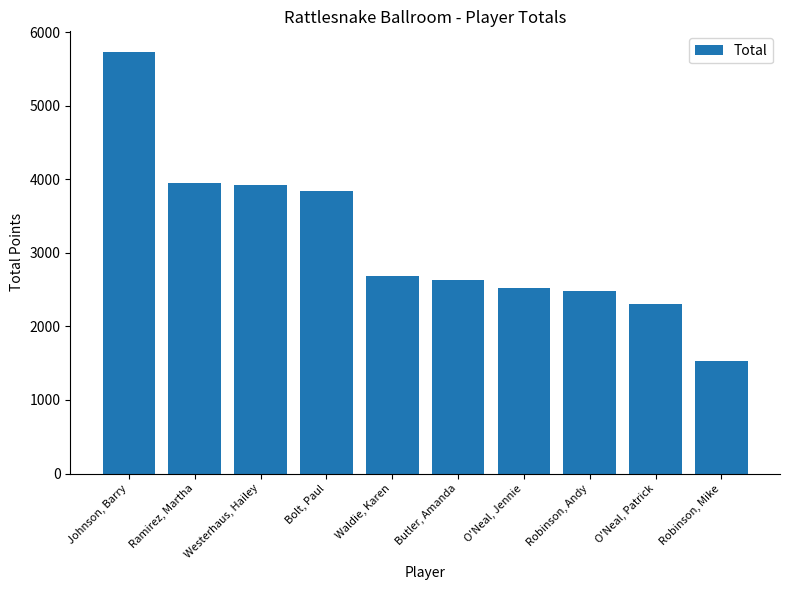

What is the difference between the values at Waldie, Karen and Robinson, Mike?

1160